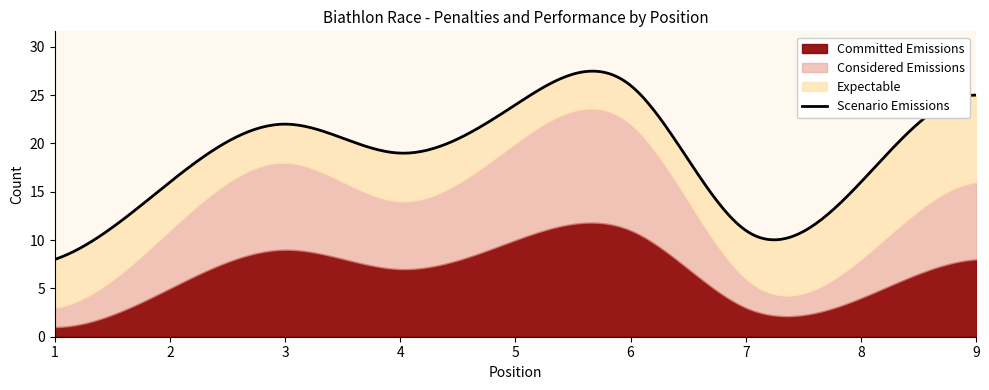

Reading right to left, what are all the values shown in this chart?

Committed Emissions: 9=8	8=4	7=3	6=11	5=10	4=7	3=9	2=5	1=1
Considered Emissions: 9=8	8=4	7=3	6=11	5=10	4=7	3=9	2=6	1=2
Expectable: 9=9	8=8	7=5	6=4	5=4	4=5	3=4	2=5	1=5